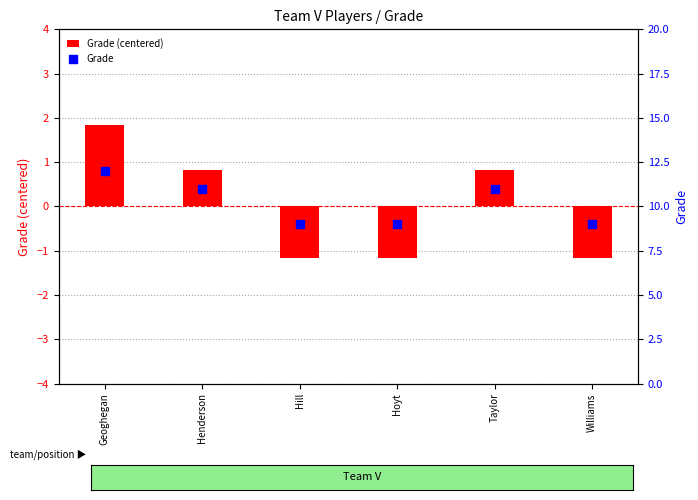

Which series contains the highest Y value?

Grade